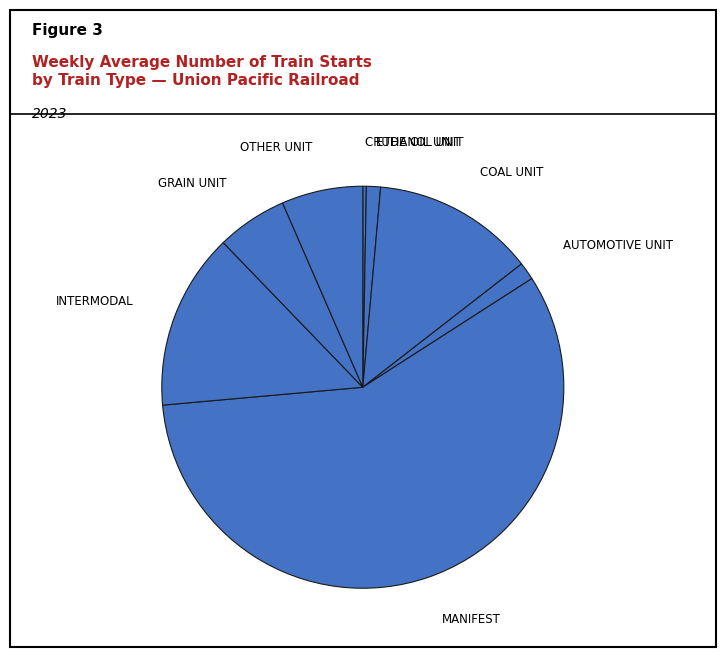

Which slice is the smallest?

CRUDE OIL UNIT